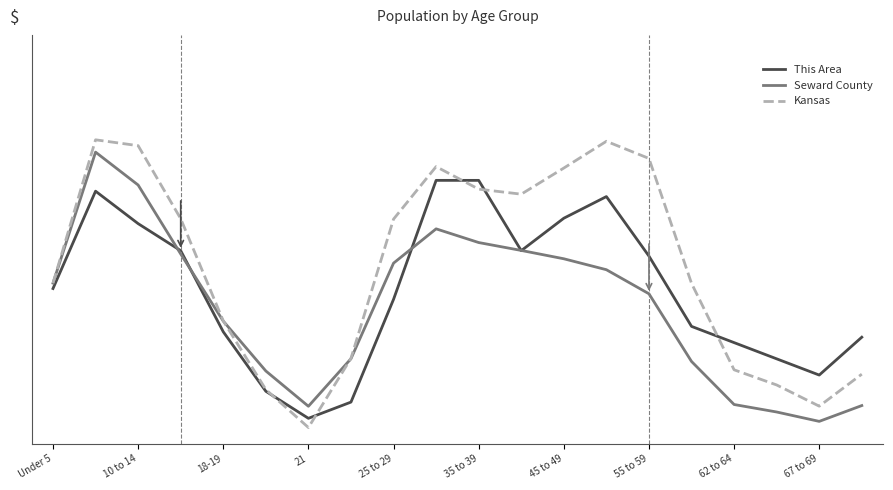

What are all the series names shown in the legend?

This Area, Seward County, Kansas